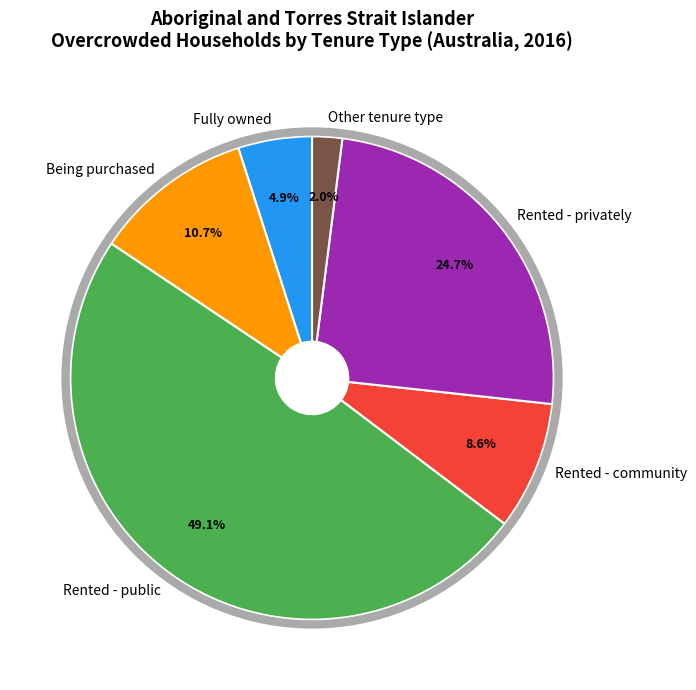

To the nearest percent, what is the average slice percentage?

17%